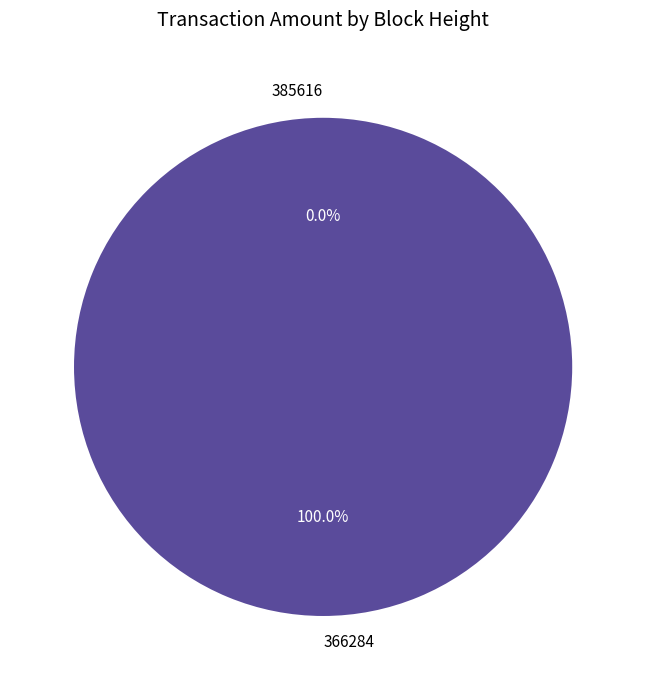

Is the sum of 366284 and 385616 greater than half?

Yes